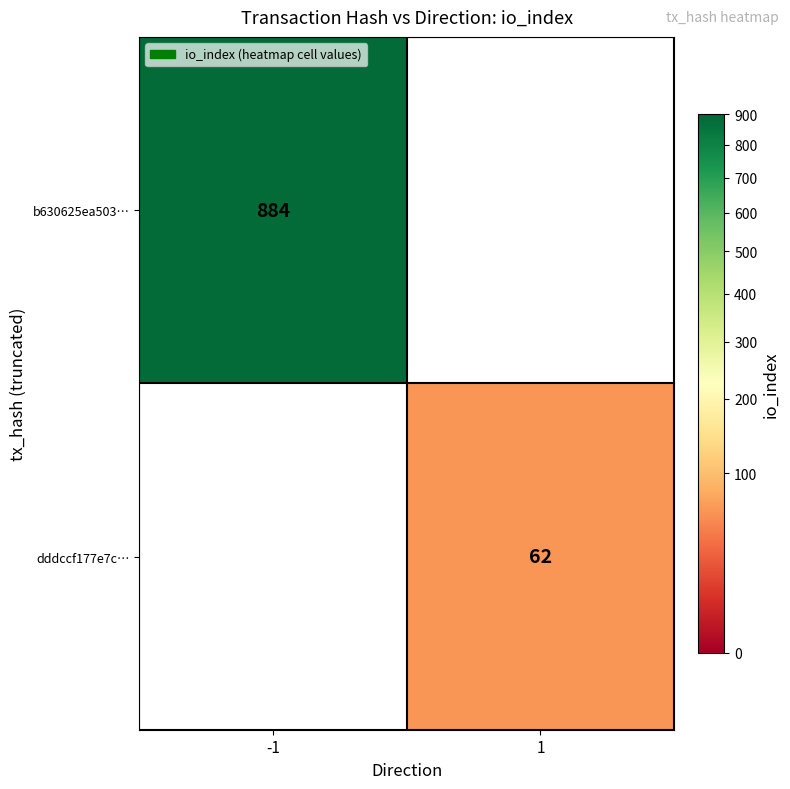

The value of b630625ea503… at -1 is 884. True or false?

True